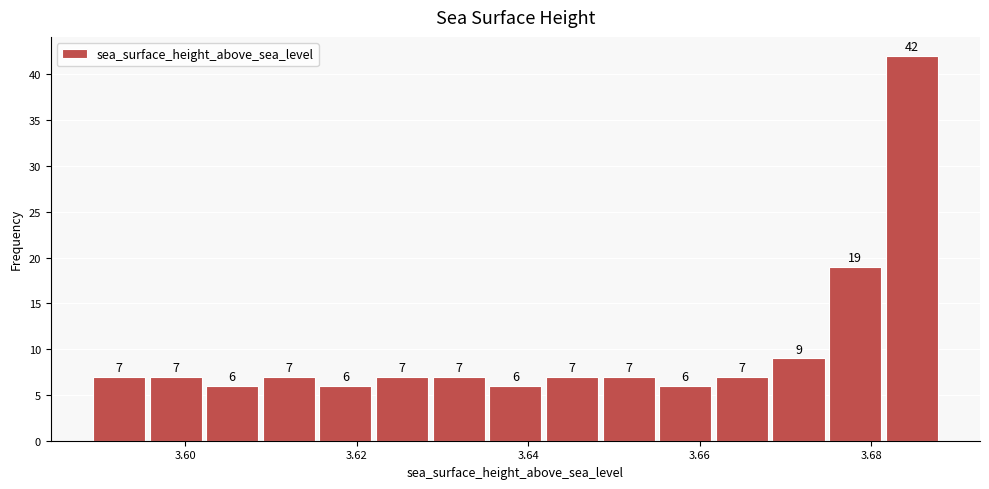

Around what value on the x-axis is the tallest bar? Give the approximate position of its centre, as read against the axis.

3.684